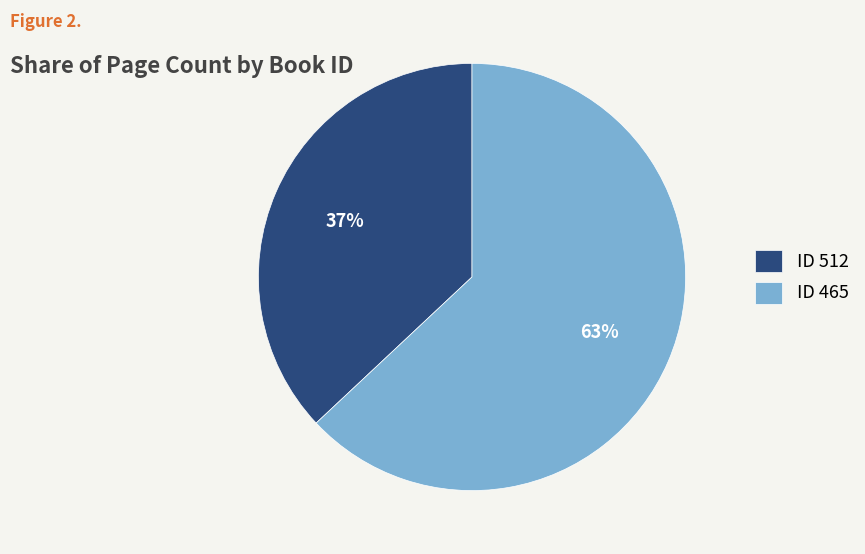

Combined, do ID 465 and ID 512 account for over 50%?

Yes